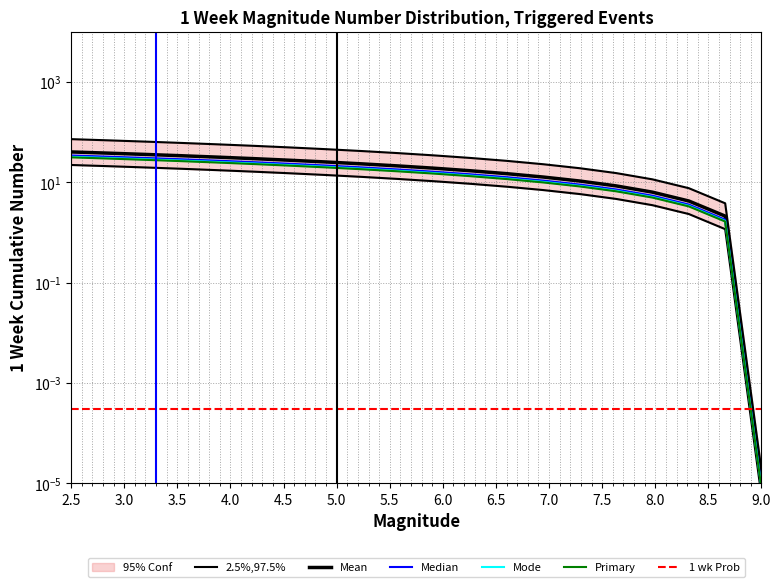

True or false: Primary and 2.5%,97.5% cross at least once.

False